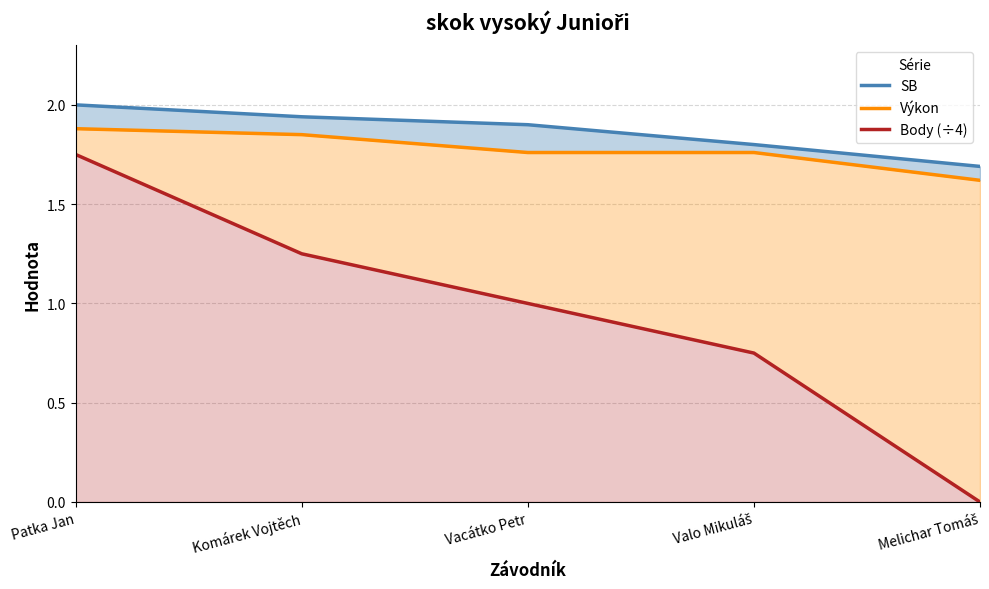

What is the difference between the second highest and minimum values in the Výkon series?

0.2